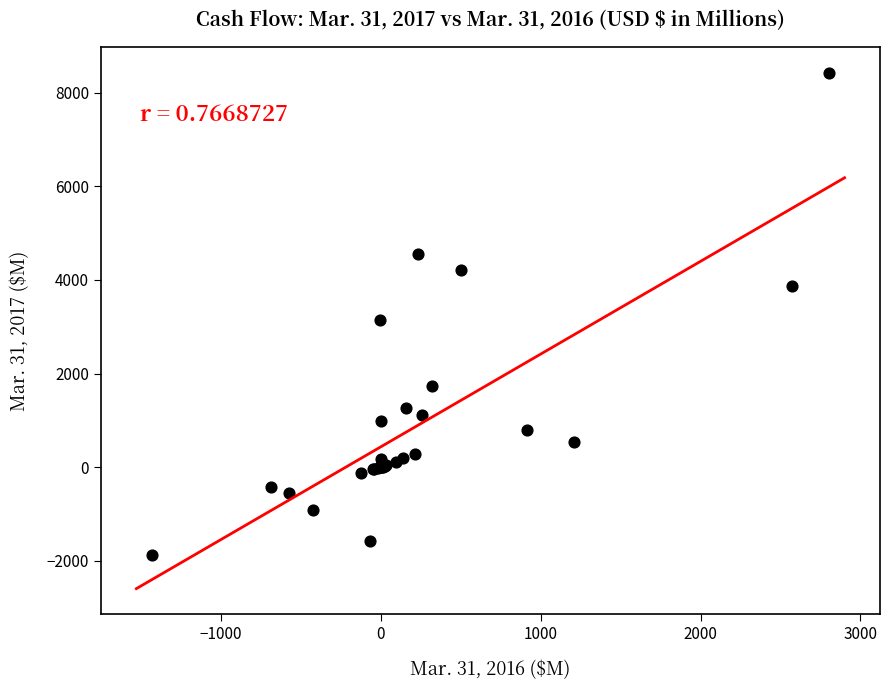

What Y value in the scatter plot is closest to 3274?

3140